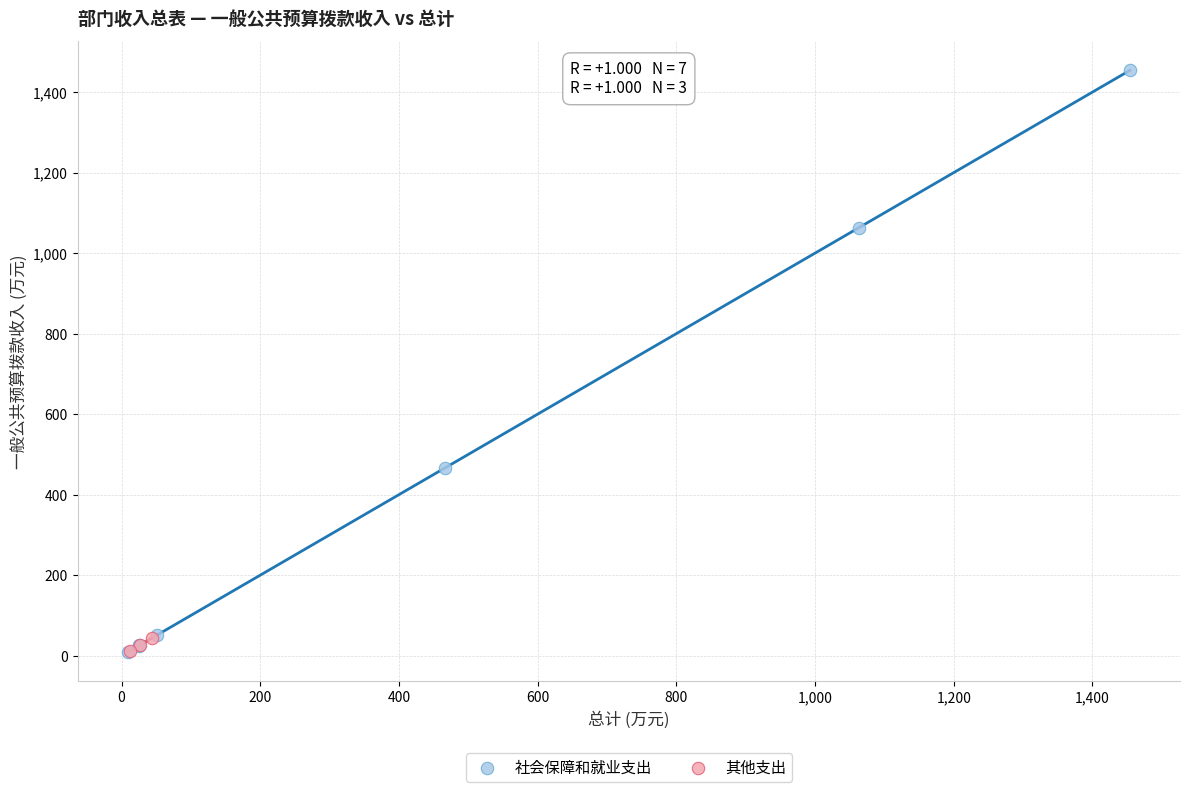

What are all the series names shown in the legend?

社会保障和就业支出, 其他支出